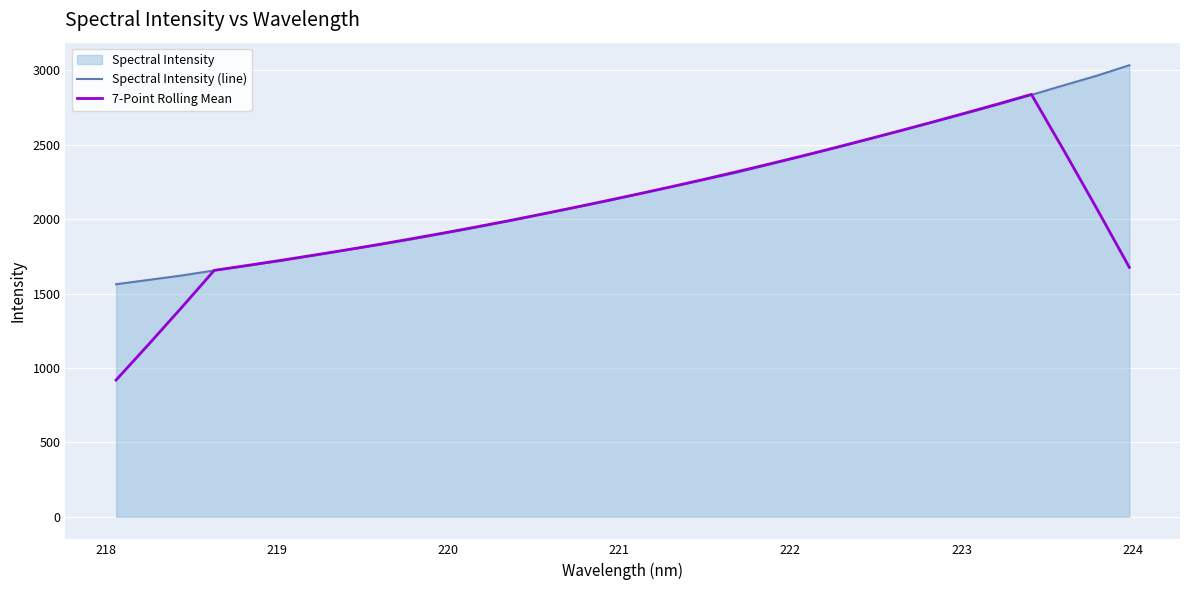

Which series has the largest range (max minus min)?

7-Point Rolling Mean